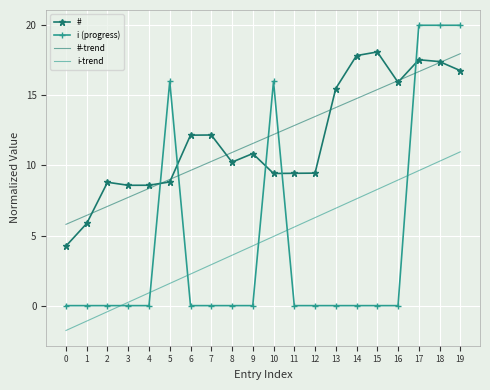

List the labels in order of #-trend value, largest first.

19, 18, 17, 16, 15, 14, 13, 12, 11, 10, 9, 8, 7, 6, 5, 4, 3, 2, 1, 0